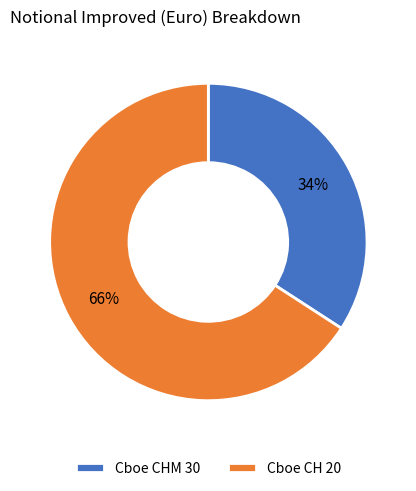

Combined, do Cboe CHM 30 and Cboe CH 20 account for over 50%?

Yes